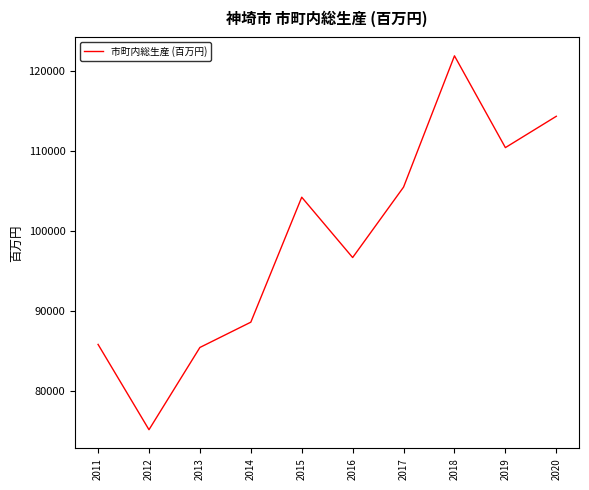

Where is the data nearest to the value 98475?

2016